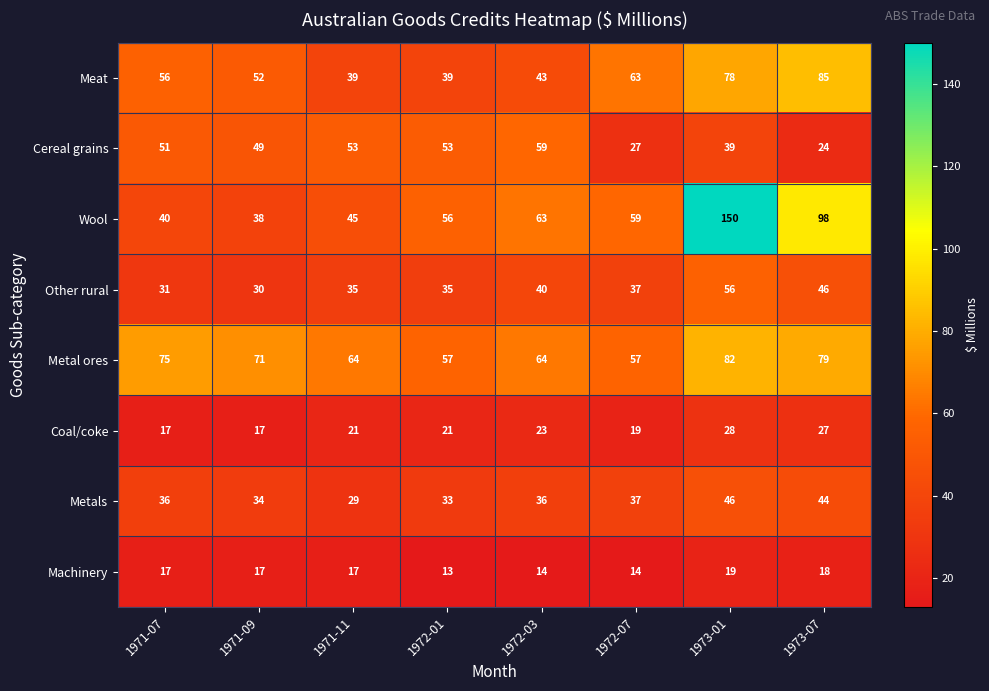

Between 1972-07 and 1973-01, which series saw the biggest shift?

Wool